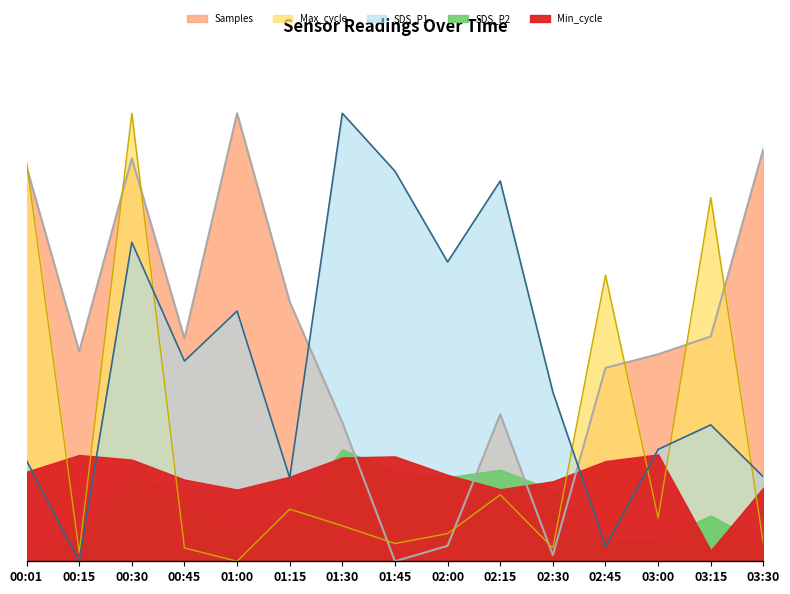

What is the difference between the maximum and minimum values in the SDS_P1 series?

1.0